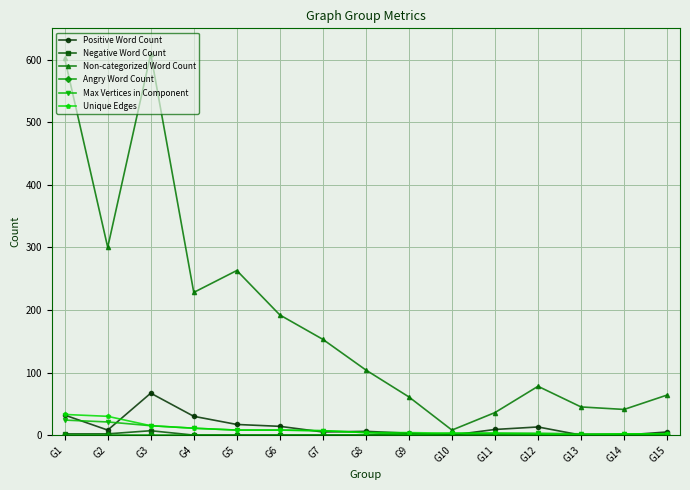

How many data points does each series have?

15